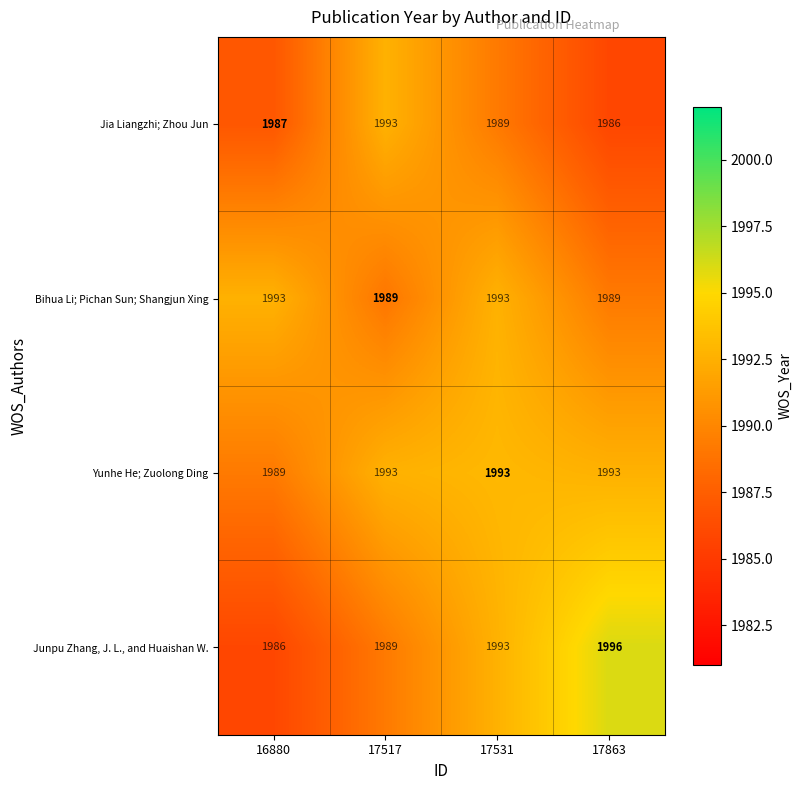

Count the number of categories in the chart.

4